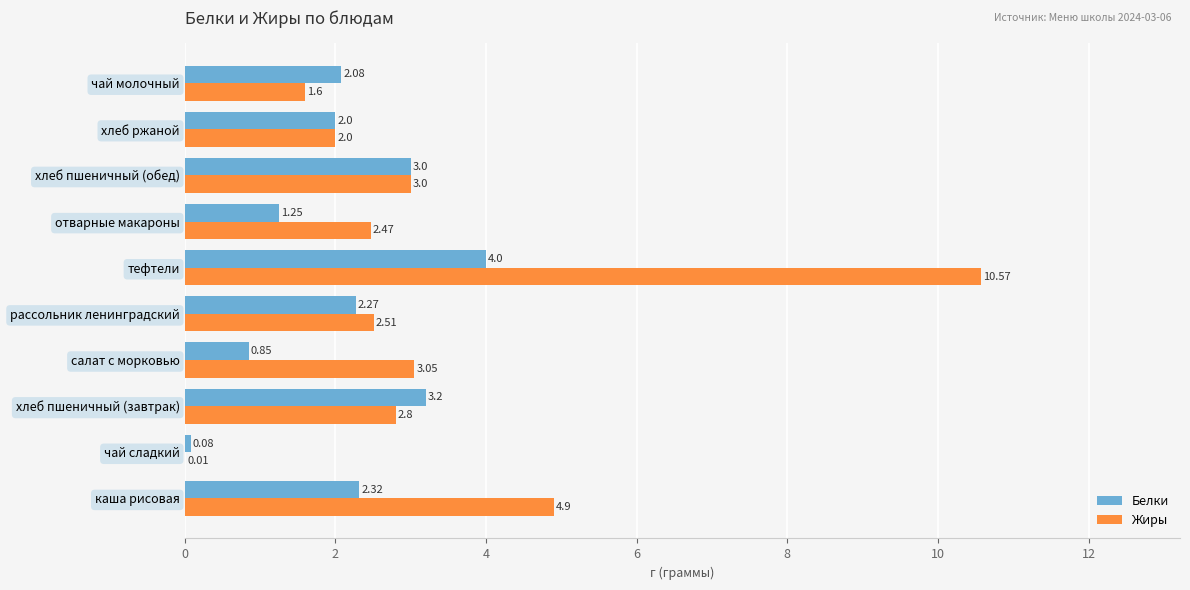

Where is Белки nearest to the value 2?

хлеб ржаной